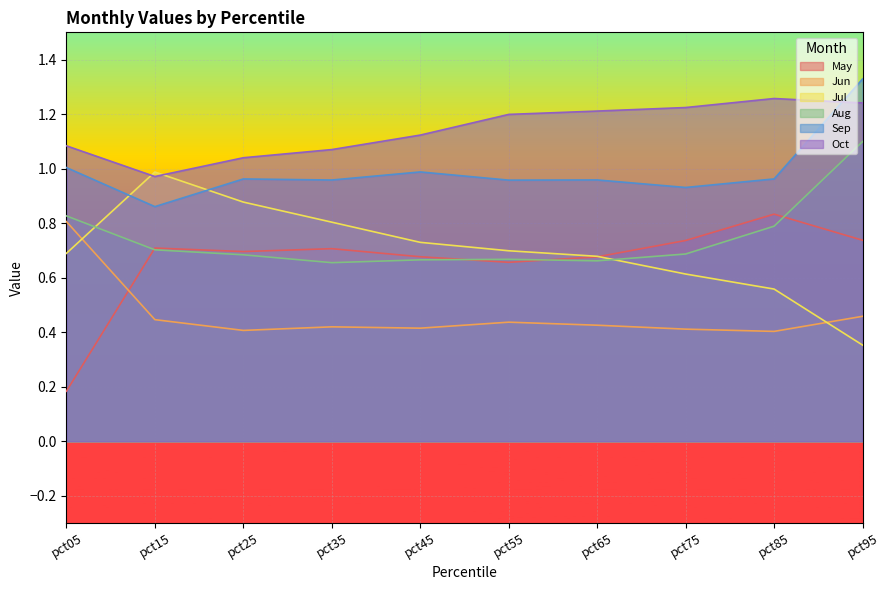

Is it true that Jul equals 0.7 at pct55?

True